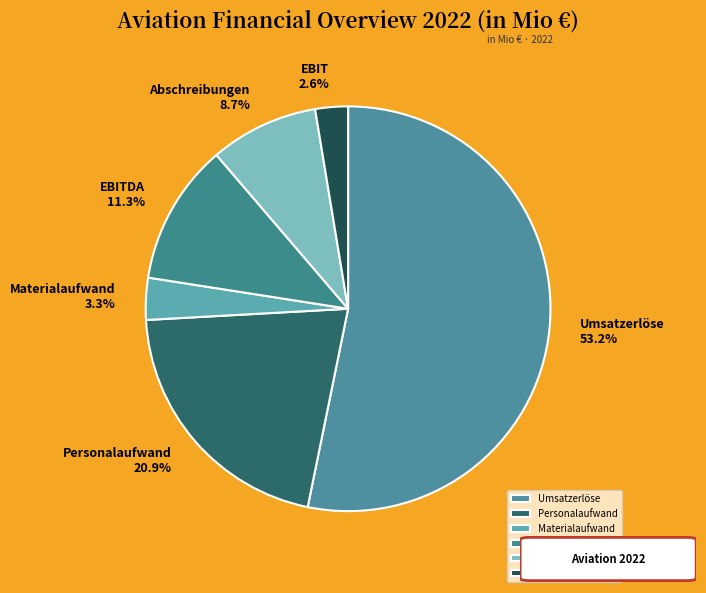

Count the number of slices in the pie.

6